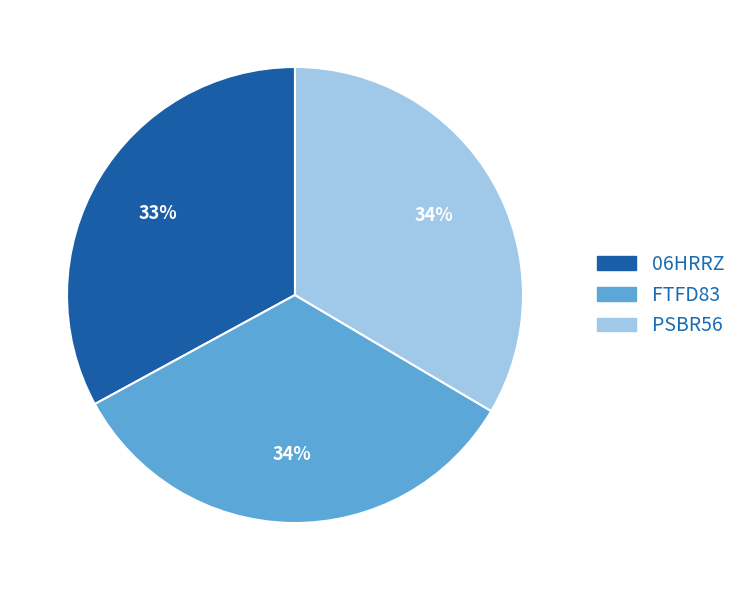

Does any single category account for the majority?

No